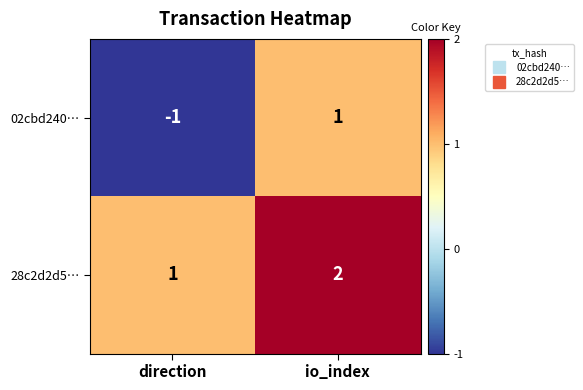

Reading left to right, list all the values displayed in this chart.

02cbd240…: direction=-1	io_index=1
28c2d2d5…: direction=1	io_index=2